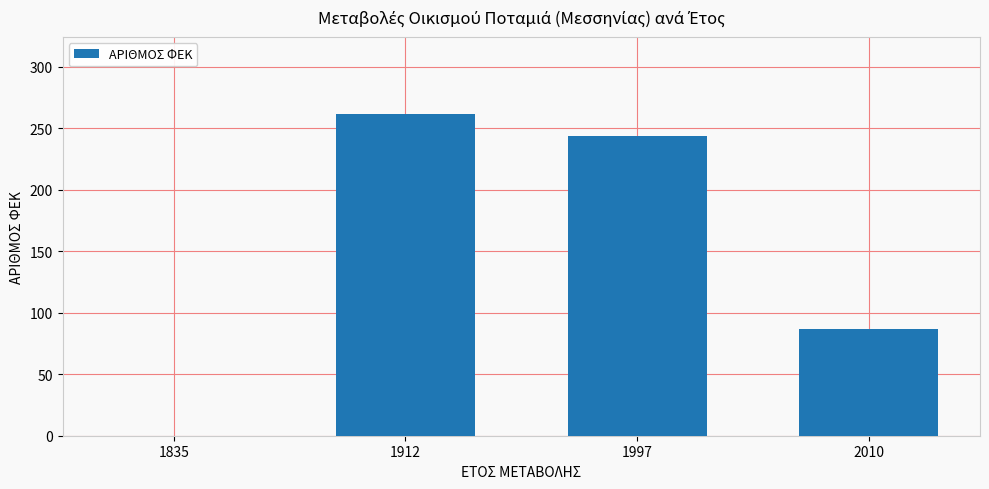

How many values are above zero?

3